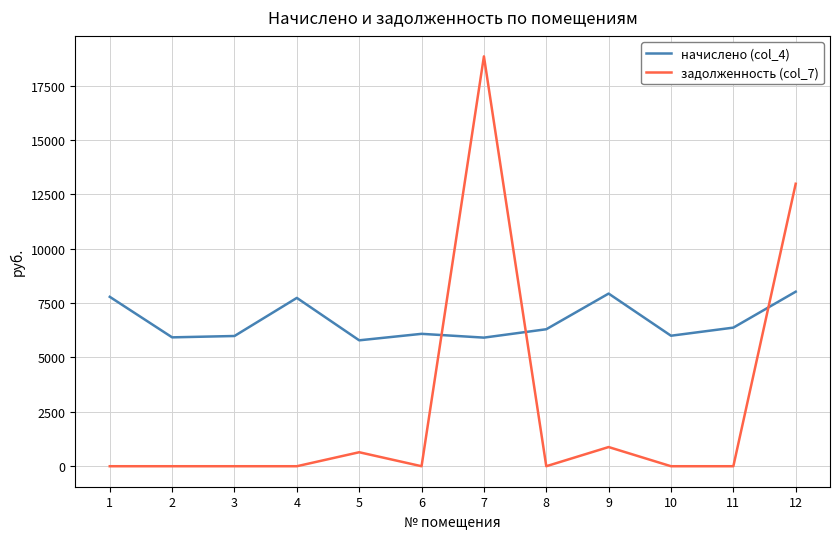

The начислено (col_4) series shows 2321.7 at 7. True or false?

False